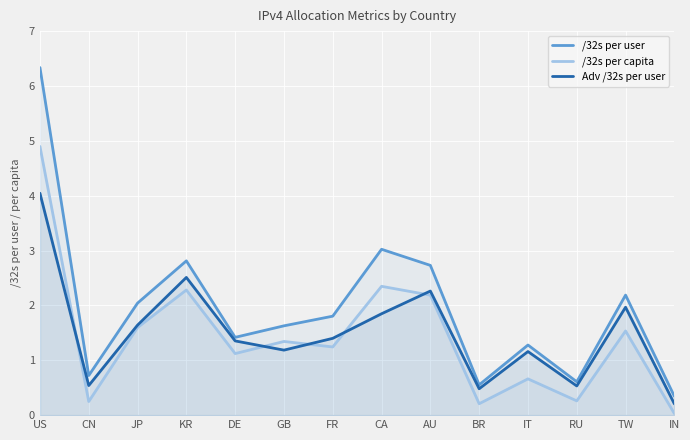

In /32s per capita, how many points are higher than both neighbors (excluding endpoints)?

5